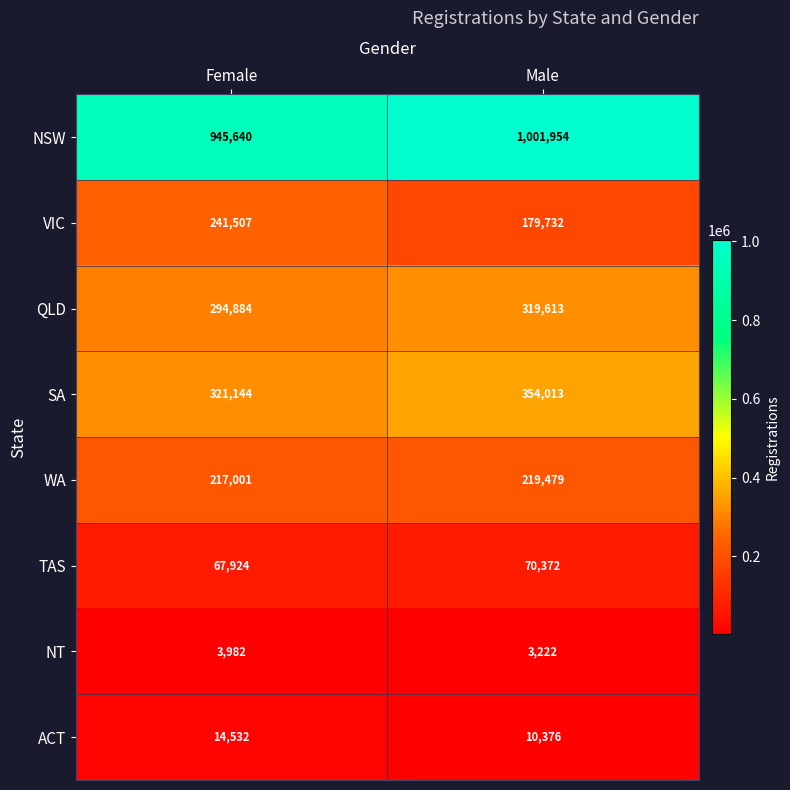

Is it true that NSW equals 358642 at Female?

False